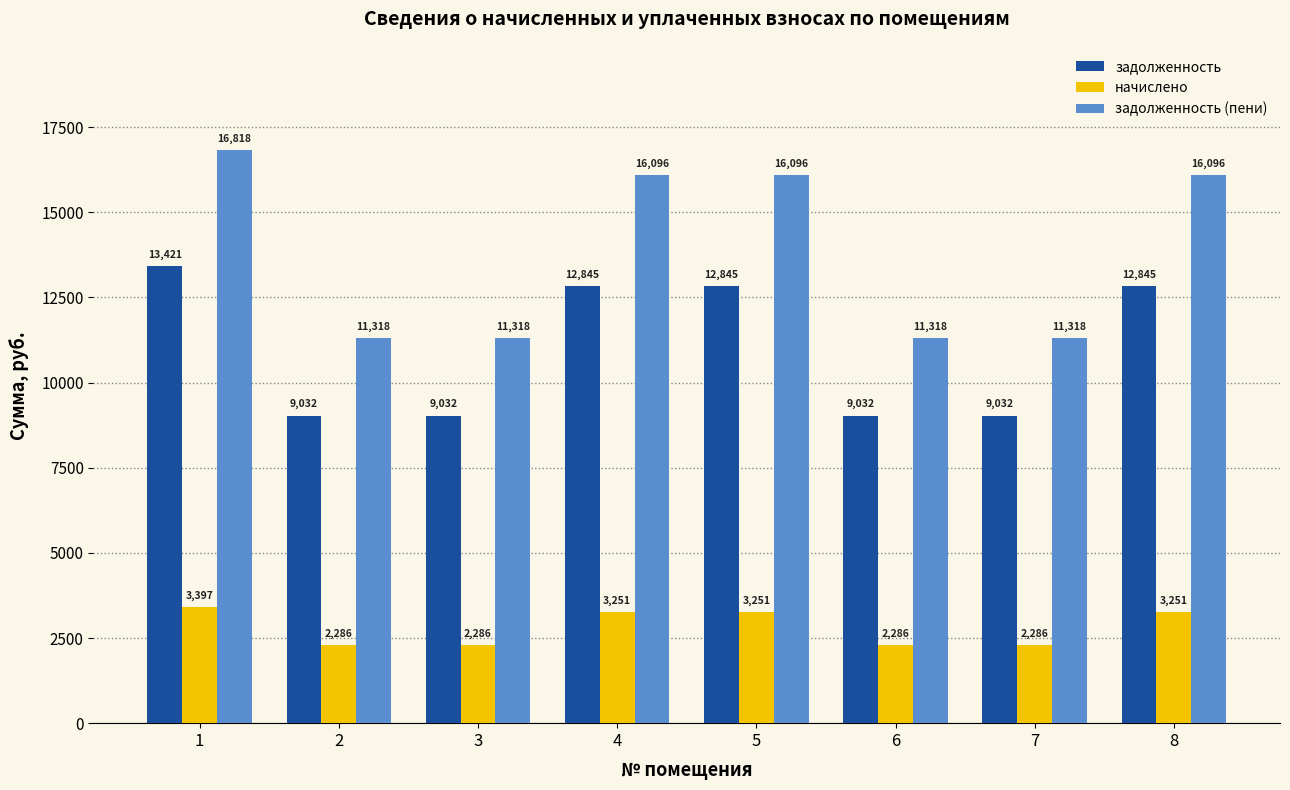

Which series has the widest spread of values?

задолженность (пени)